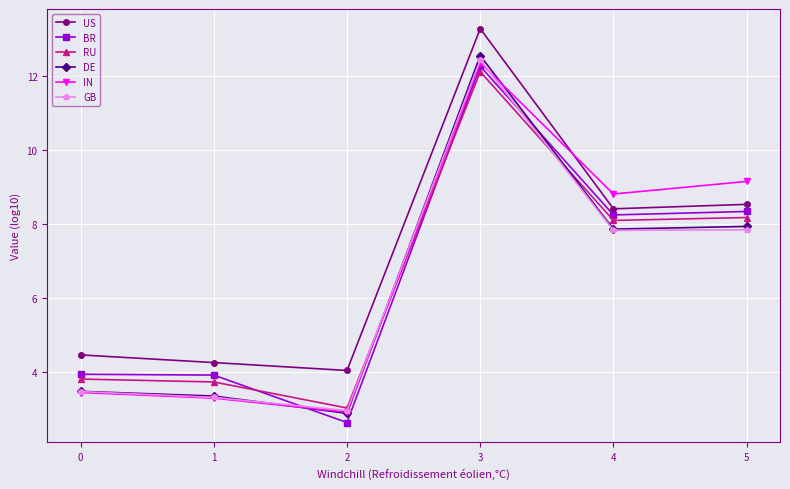

Reading left to right, extract all data points from this chart.

US: 4.4	4.2	4.0	13.3	8.4	8.5
BR: 3.9	3.9	2.6	12.3	8.2	8.3
RU: 3.8	3.7	3.0	12.1	8.1	8.2
DE: 3.5	3.3	2.9	12.5	7.8	7.9
IN: 3.4	3.3	2.9	12.4	8.8	9.1
GB: 3.5	3.3	2.9	12.4	7.8	7.8